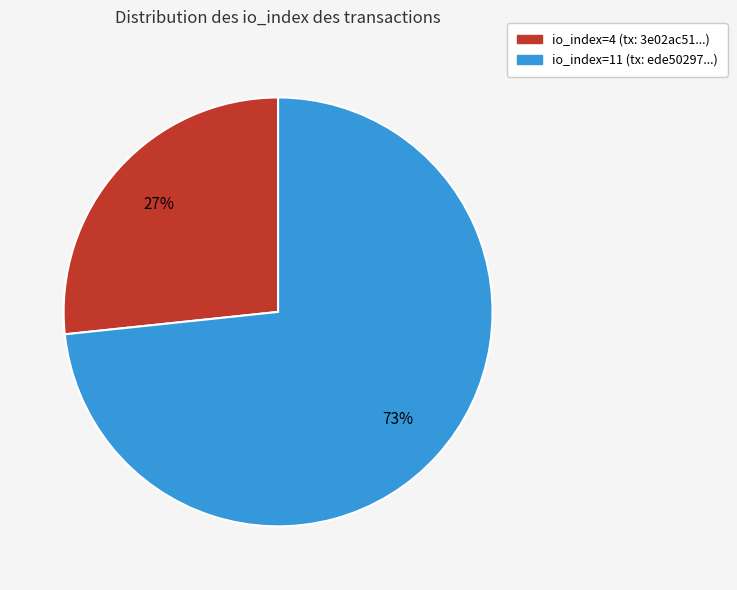

Do io_index=11 (tx: ede50297...) and io_index=4 (tx: 3e02ac51...) together represent more than half of the pie?

Yes